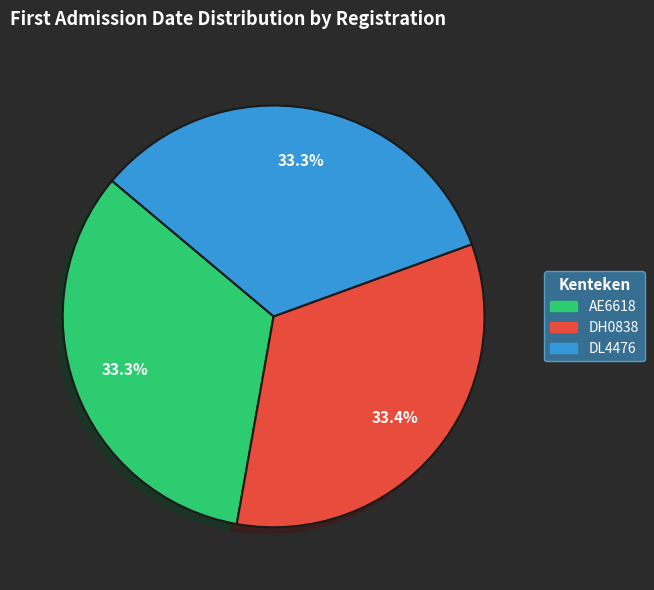

Do DH0838 and AE6618 together represent more than half of the pie?

Yes